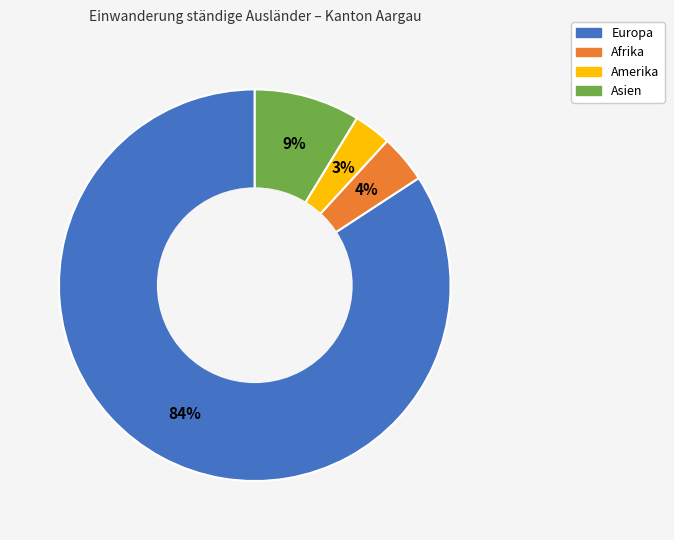

To the nearest percent, what percentage of the pie is Amerika?

3%